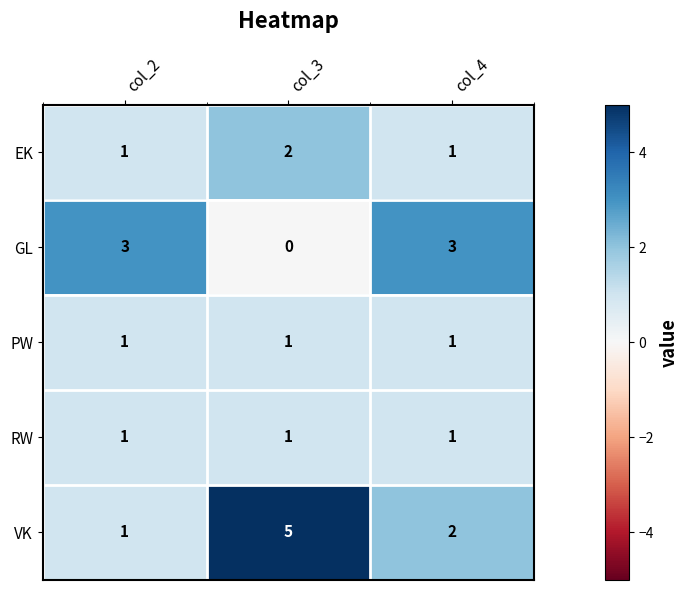

The EK series shows 1 at col_3. True or false?

False